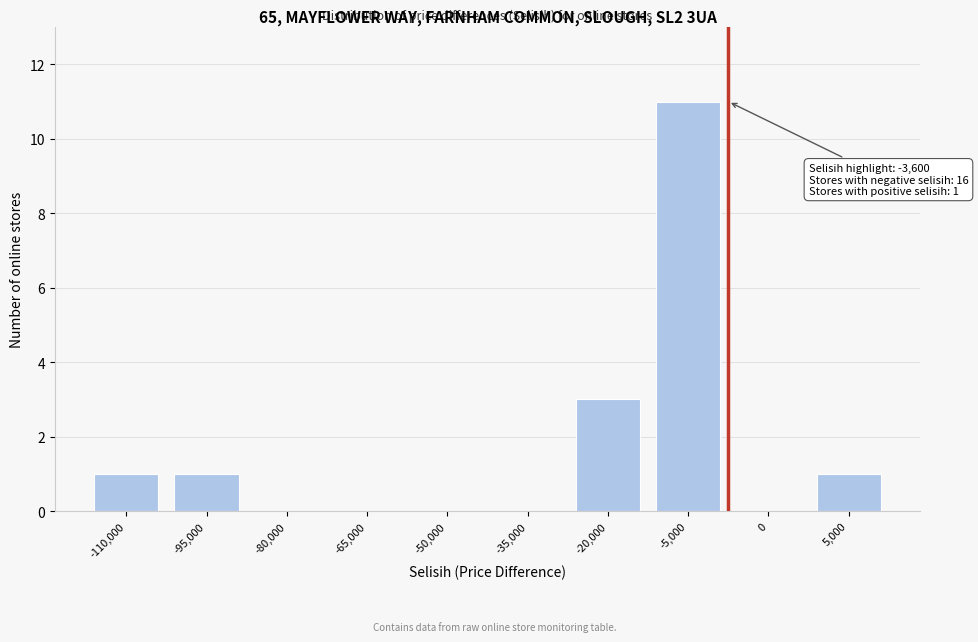

Reading left to right, list all the values displayed in this chart.

-110,000=1	-95,000=1	-80,000=0	-65,000=0	-50,000=0	-35,000=0	-20,000=3	-5,000=11	0=0	5,000=1